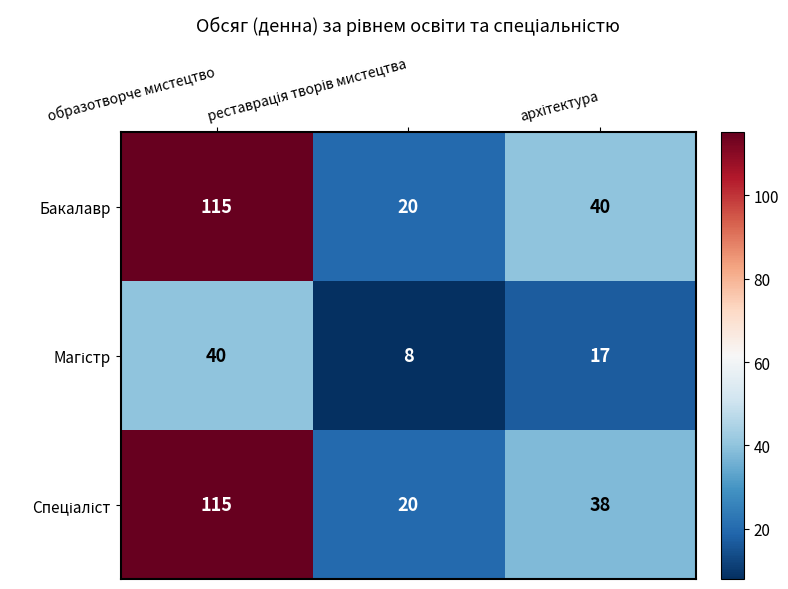

What is the smallest value displayed?

8